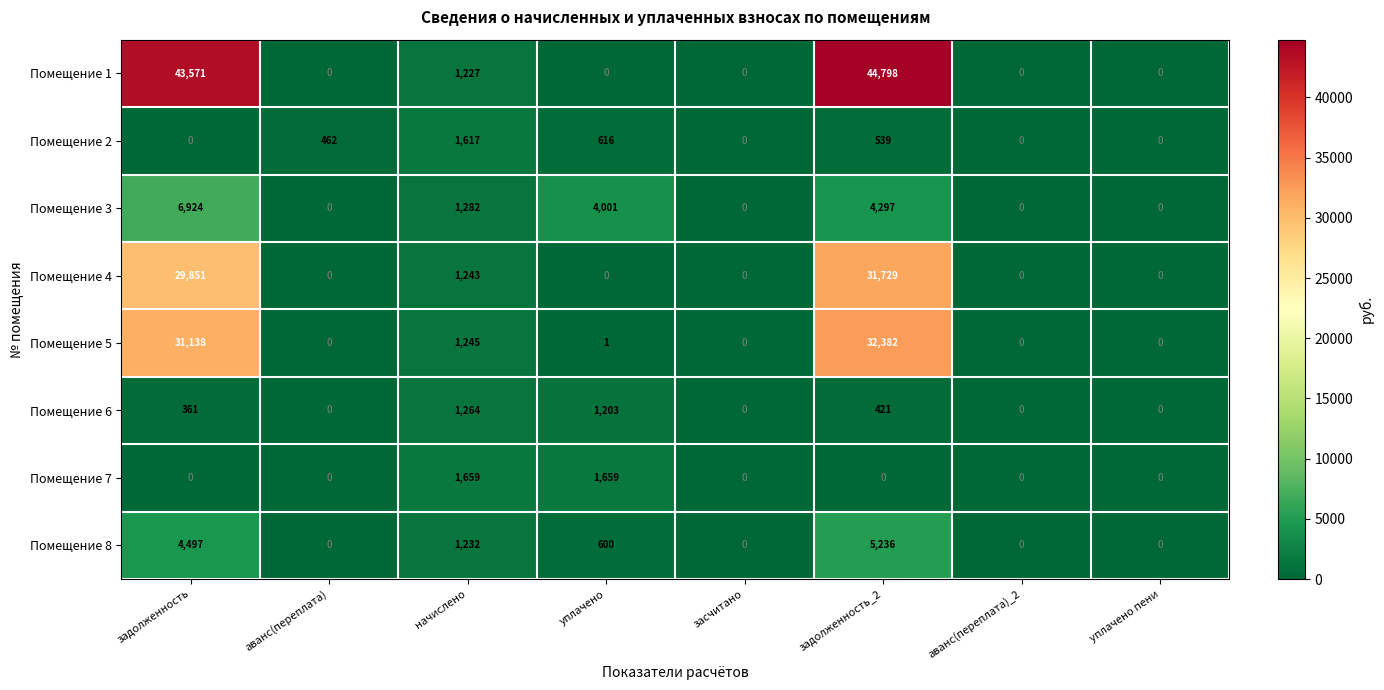

What is the difference between the highest and lowest values at задолженность_2?

44798